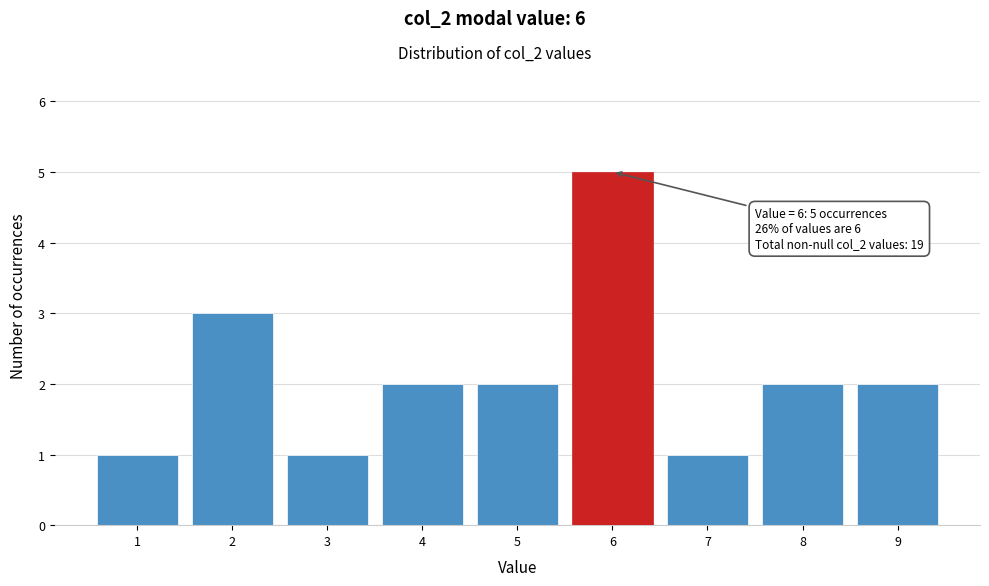

Which range on the x-axis has the tallest bar?

5.5 to 6.5